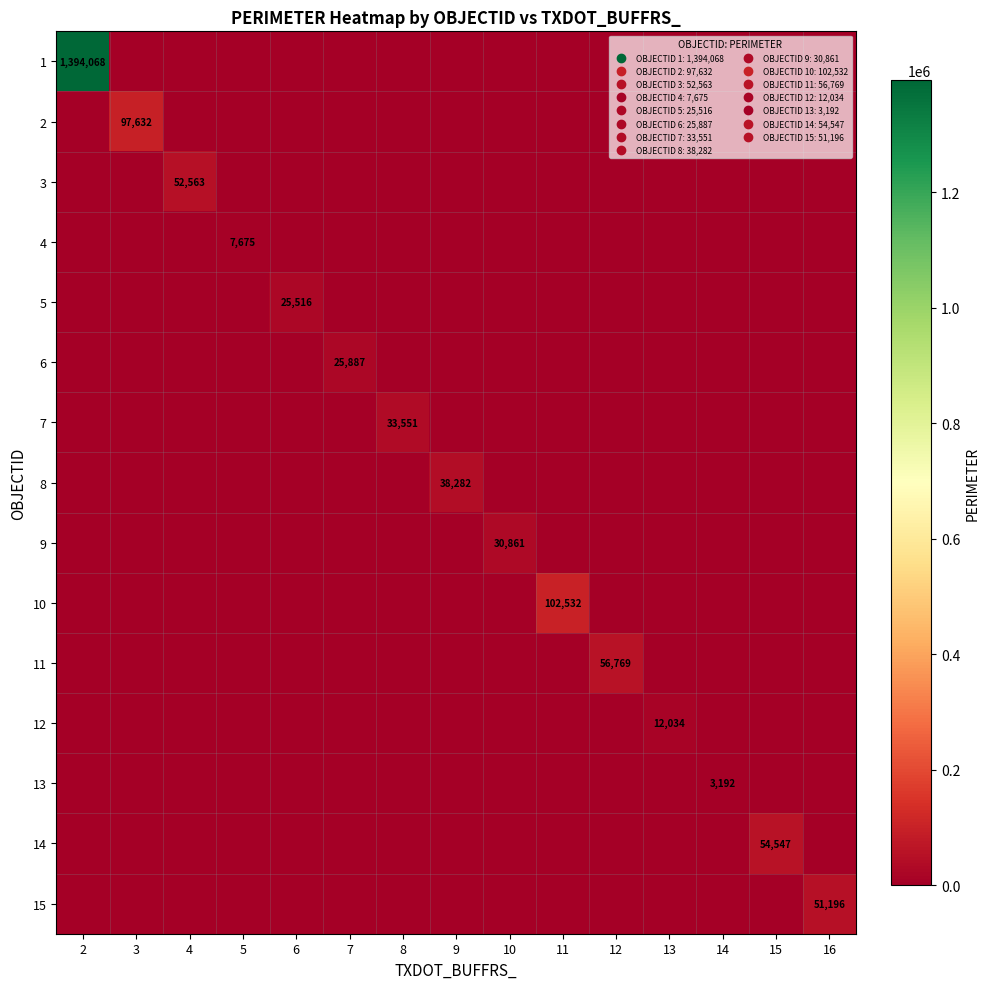

Rank the series at 15 from highest to lowest value.

14, 1, 2, 3, 4, 5, 6, 7, 8, 9, 10, 11, 12, 13, 15